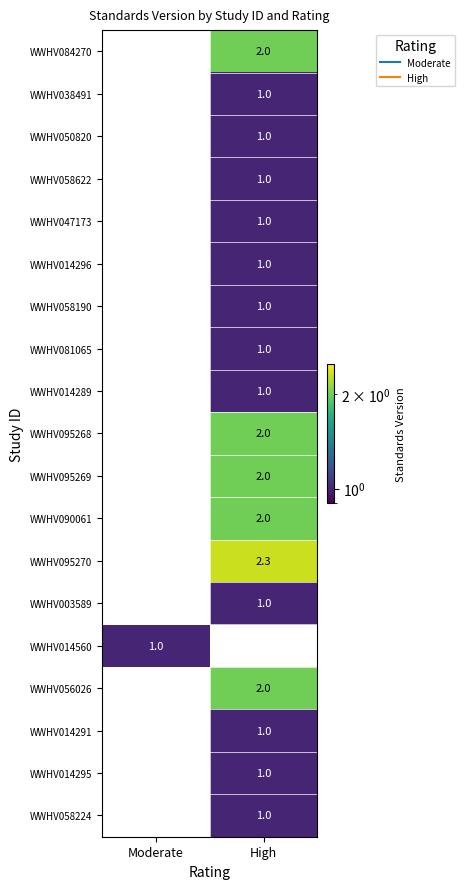

How many values in WWHV003589 are above zero?

1